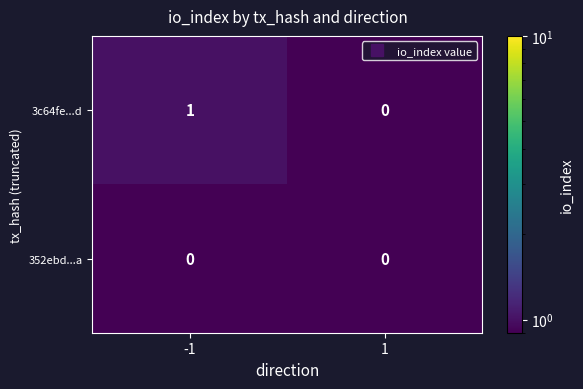

List the series in order of their peak value, lowest first.

352ebd...a, 3c64fe...d